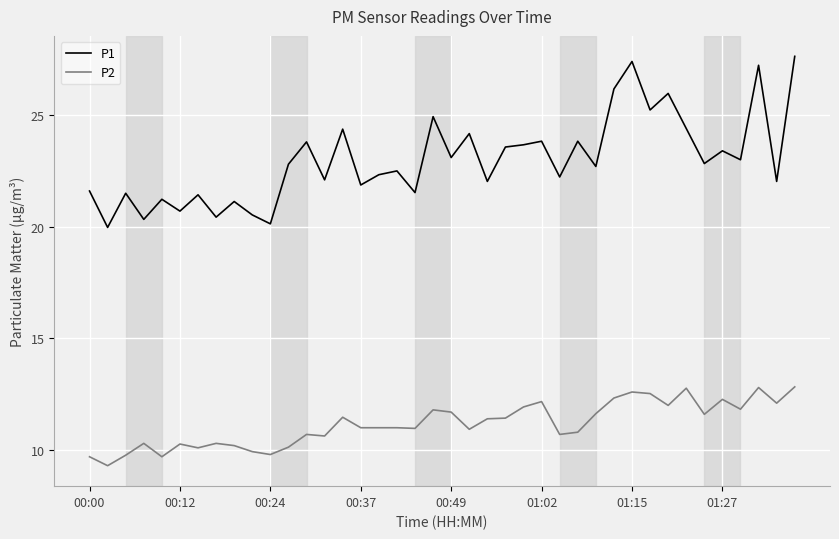

What is the smallest value displayed?

9.3